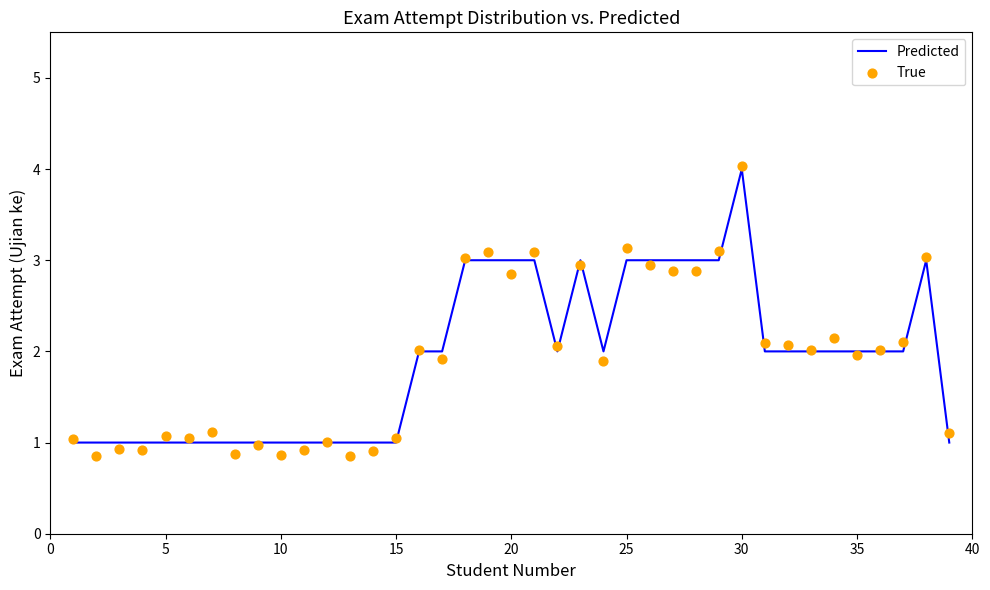

Which series reaches the maximum Y coordinate?

True